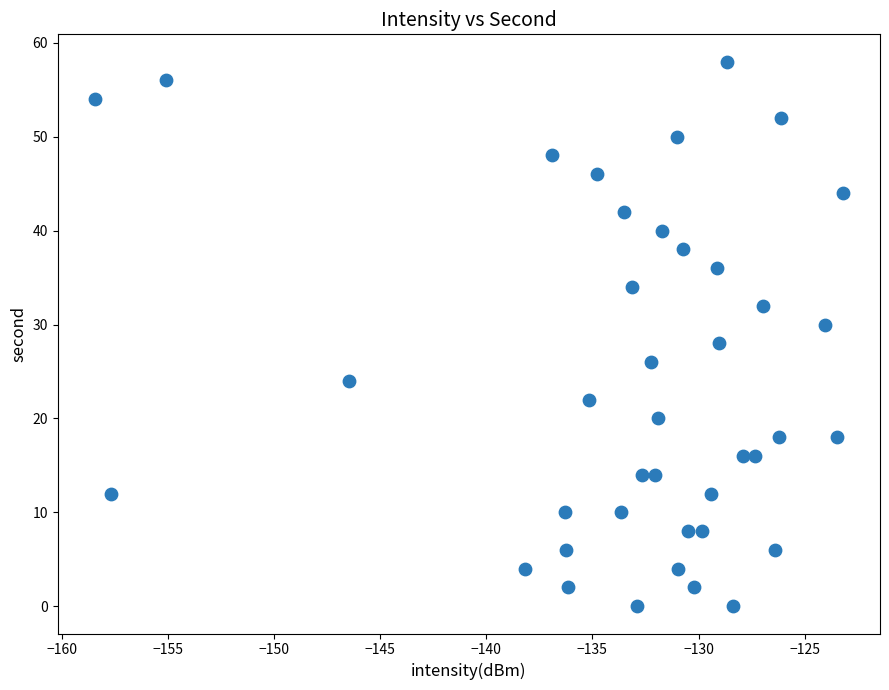

What is the range of Y values (max minus min)?

58